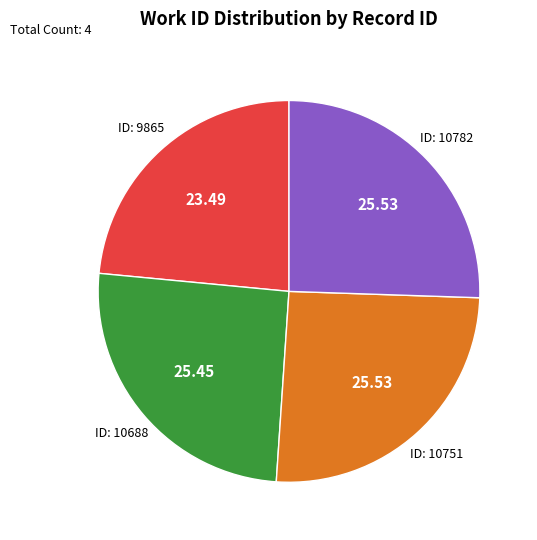

Is there any slice that represents more than half of the pie?

No